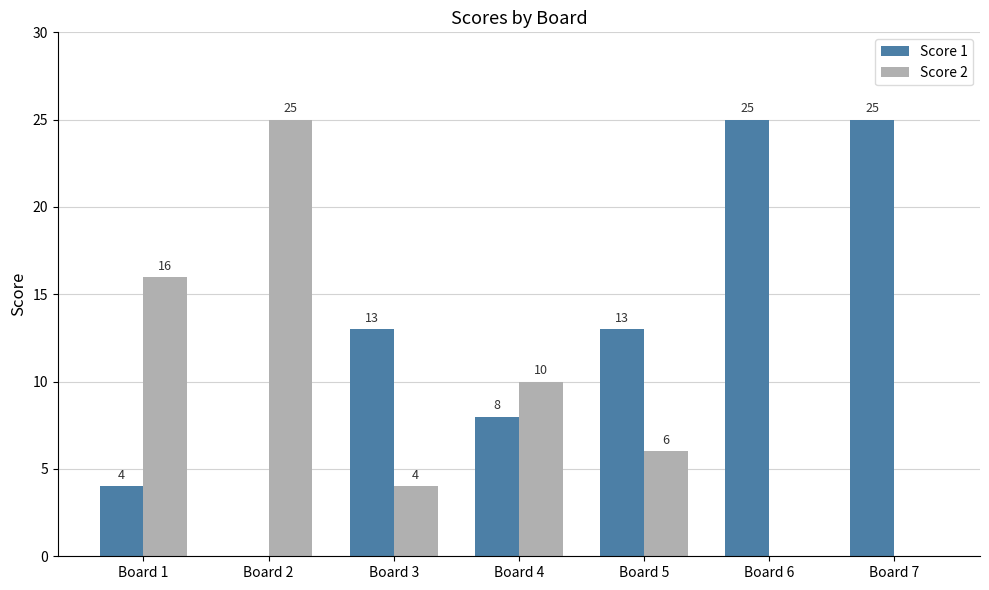

How many Score 2 values are between 0 and 16?

6